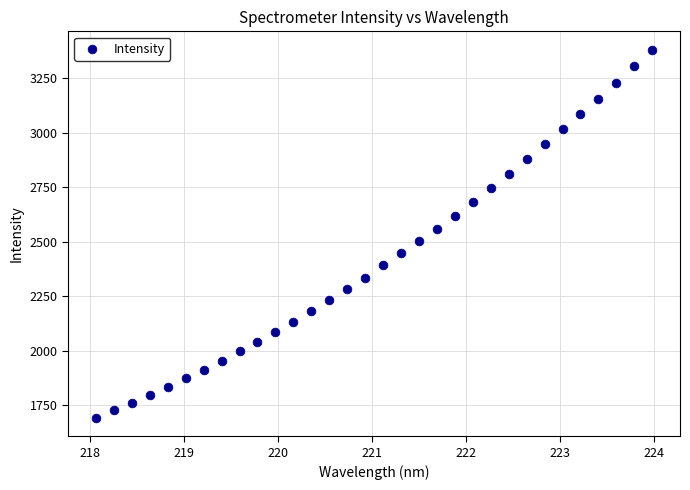

What is the range of Y values (max minus min)?

1688.1